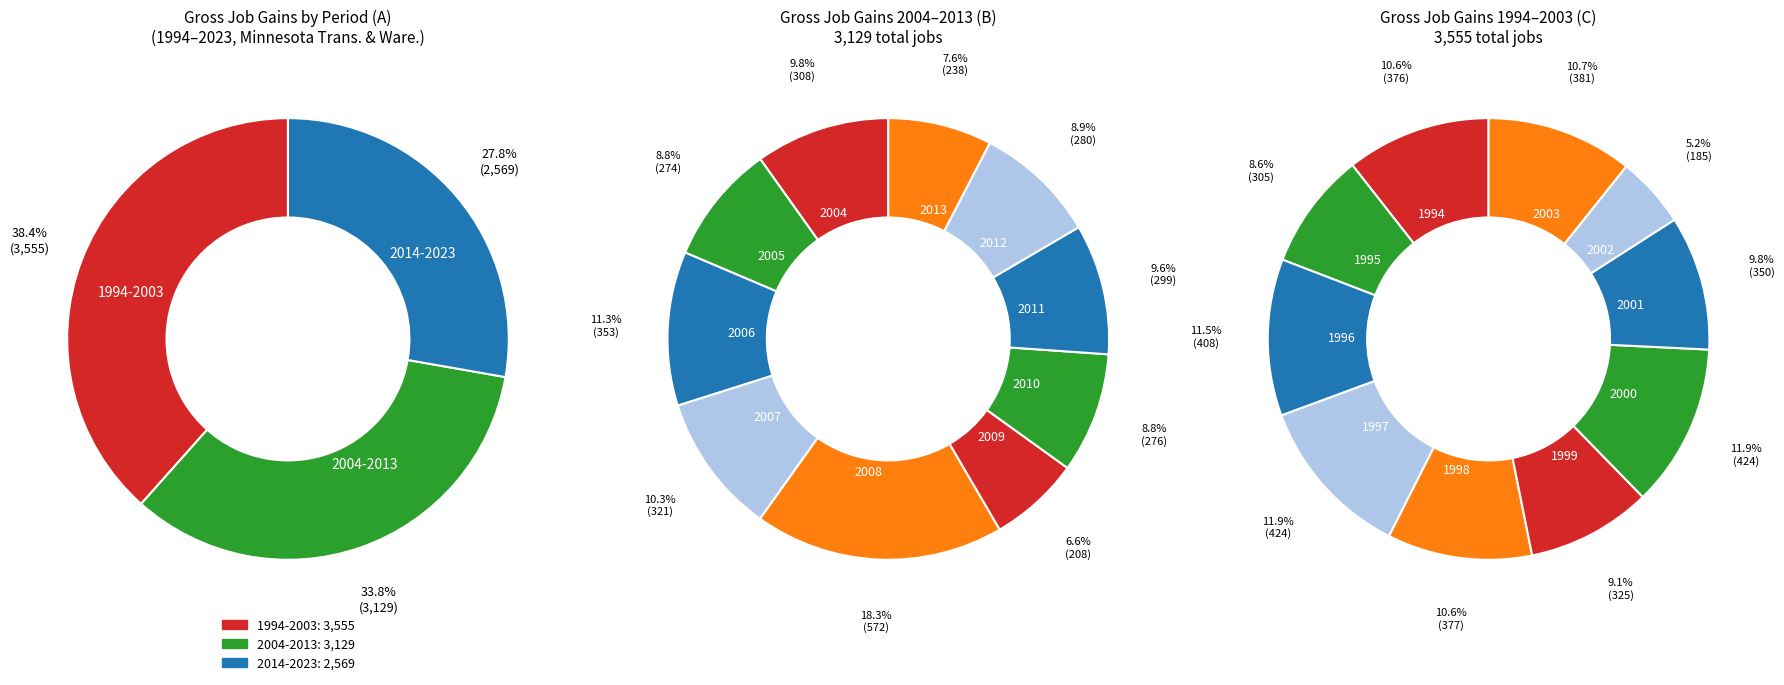

Rank the categories by Gross job gains (Total) value from highest to lowest.

3, 6, 2, 9, 4, 0, 7, 5, 1, 8